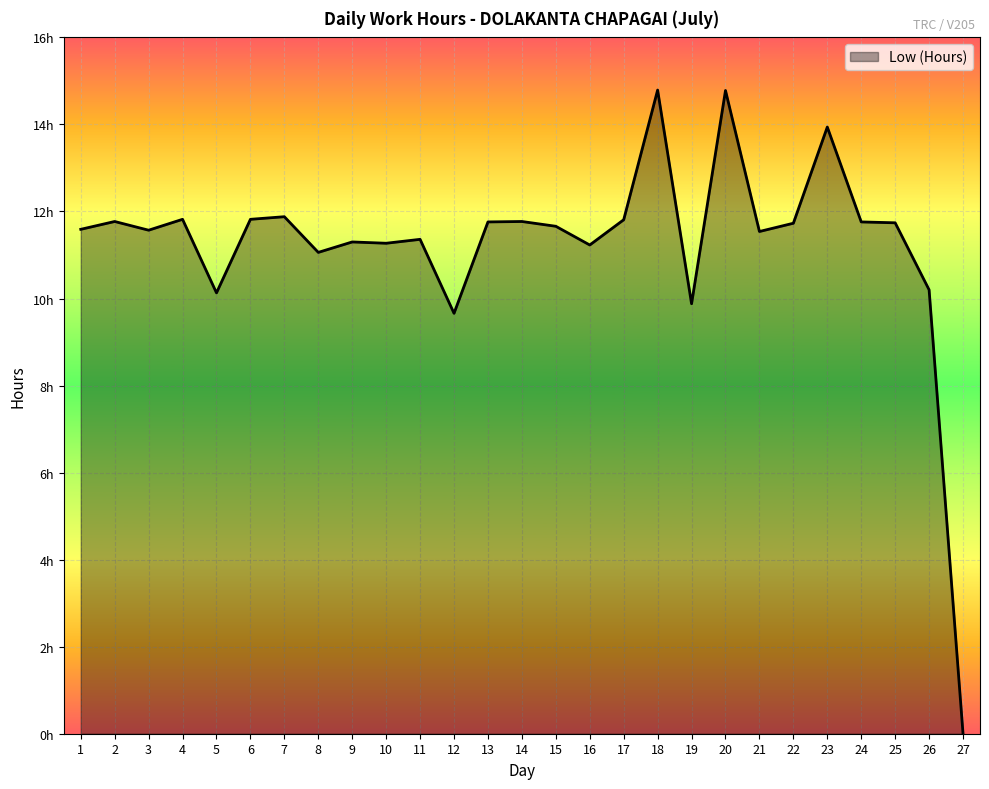

Does the chart have visible grid lines?

Yes